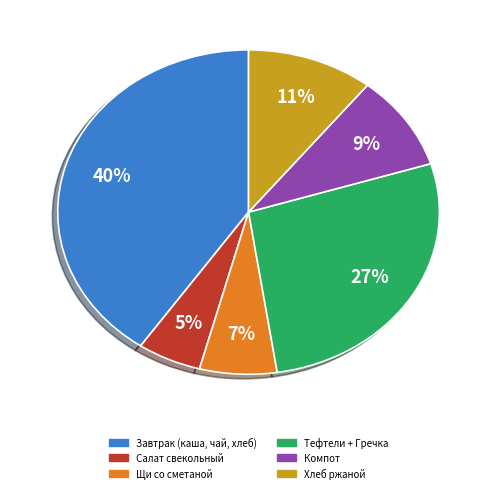

To the nearest percent, what is the average slice percentage?

17%